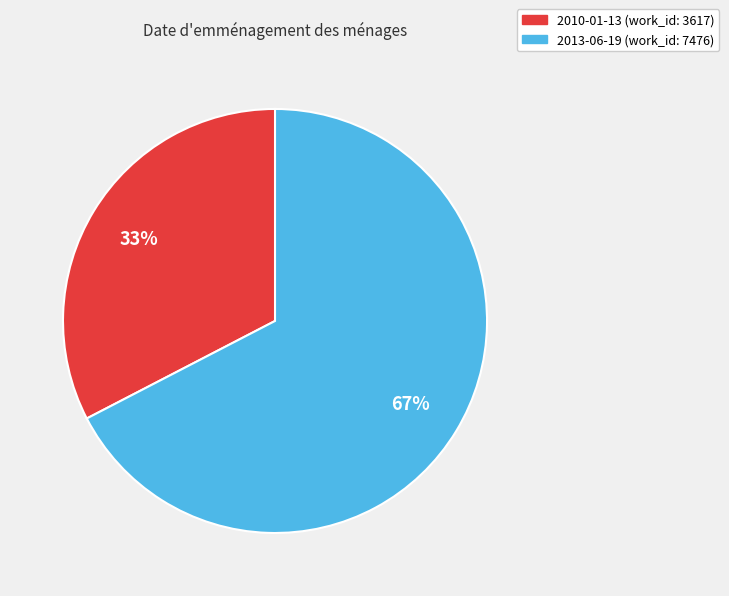

Which has a higher value, 2013-06-19 (work_id: 7476) or 2010-01-13 (work_id: 3617)?

2013-06-19 (work_id: 7476)